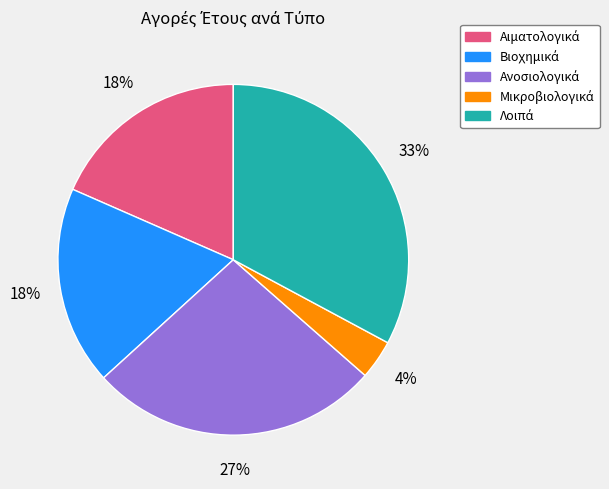

Is there a majority slice in this chart?

No